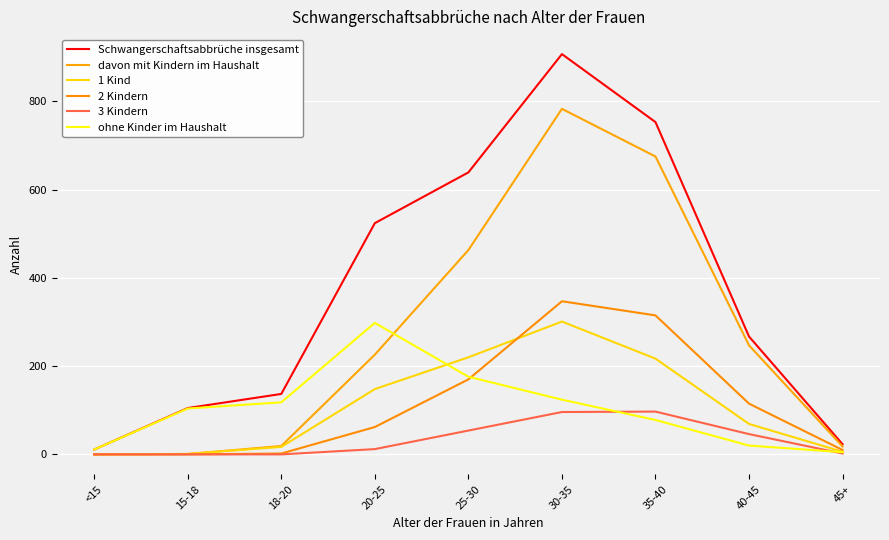

Where is 3 Kindern nearest to the value 48?

40-45